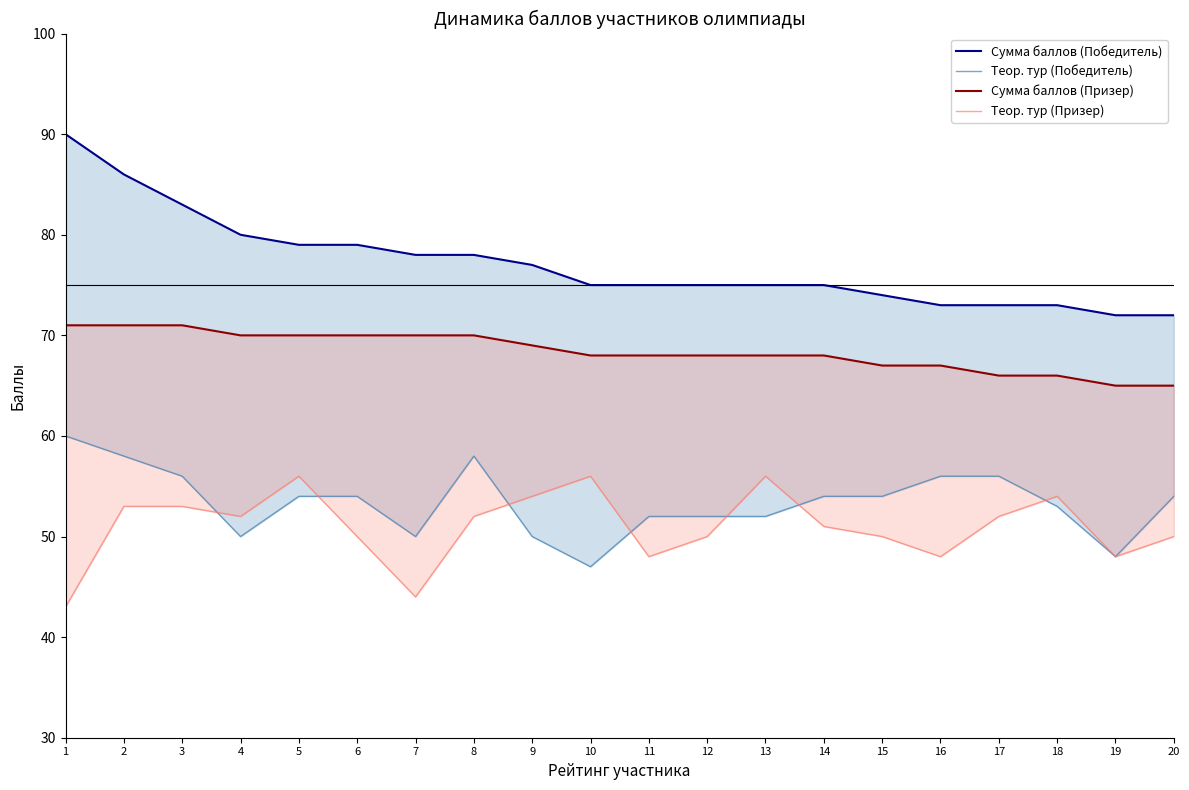

What is the smallest value displayed?

43